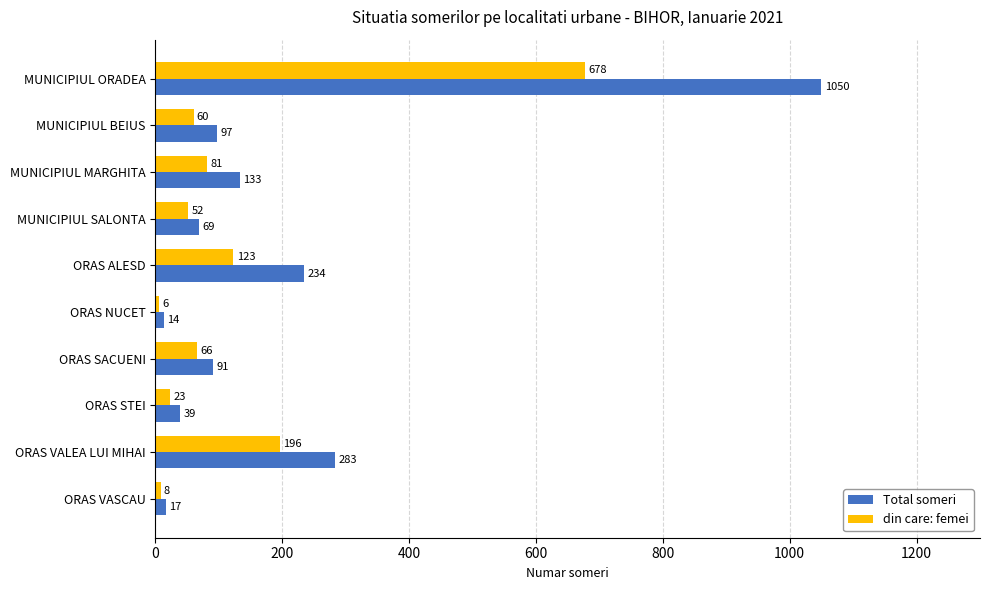

What is the maximum value shown in the chart?

1050